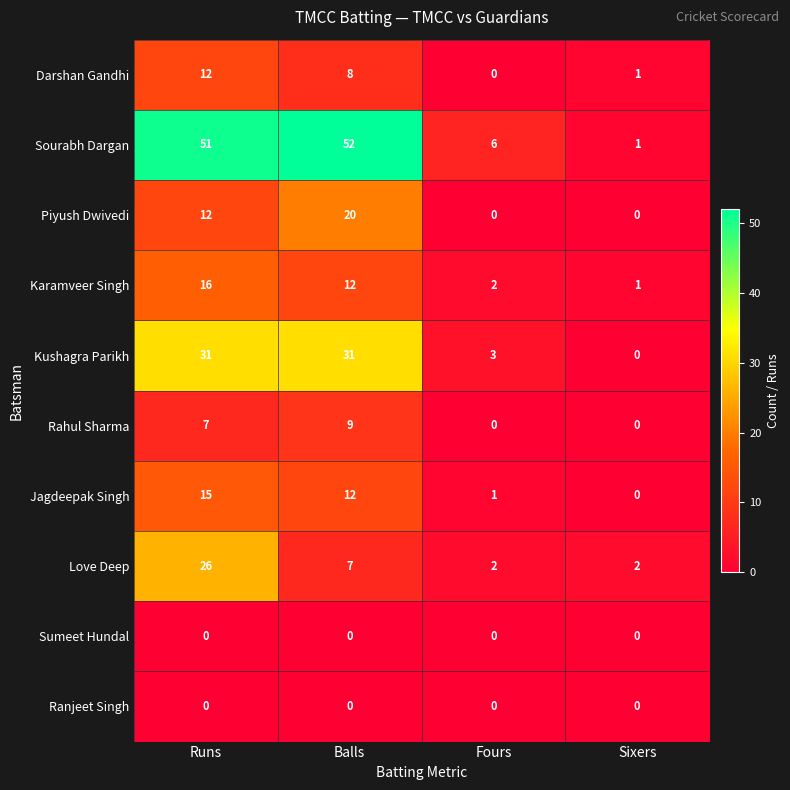

What is the greatest value displayed?

52